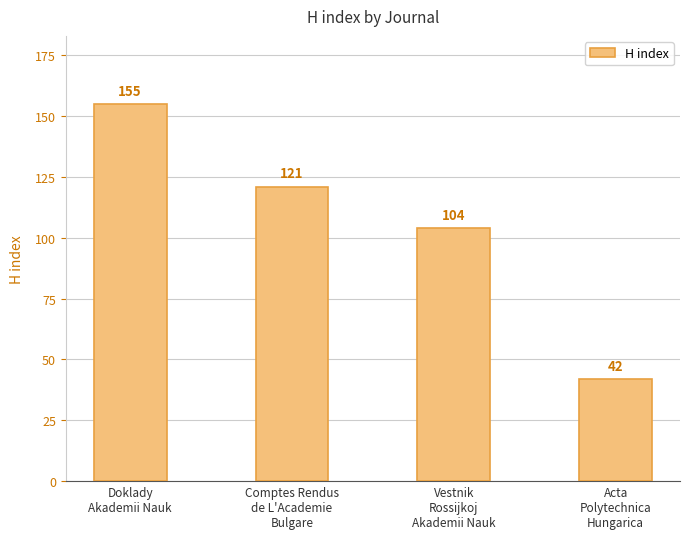

What is the label of the 4th bar from the right?

Doklady
Akademii Nauk